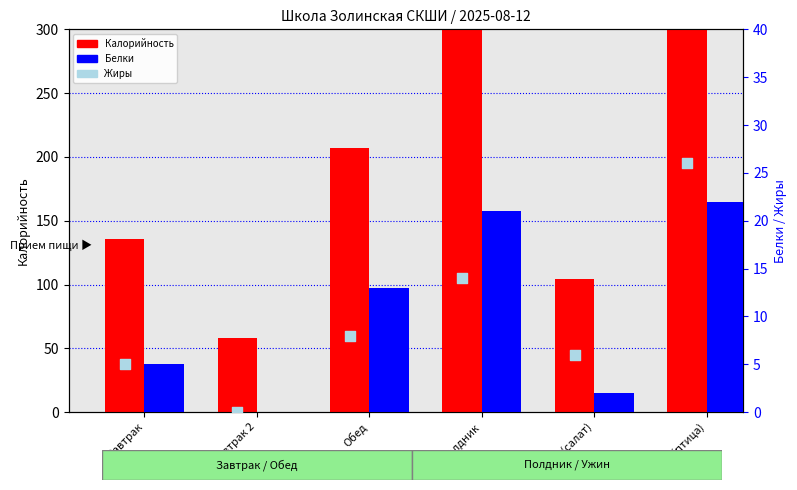

Which series reaches the maximum Y coordinate?

Калорийность